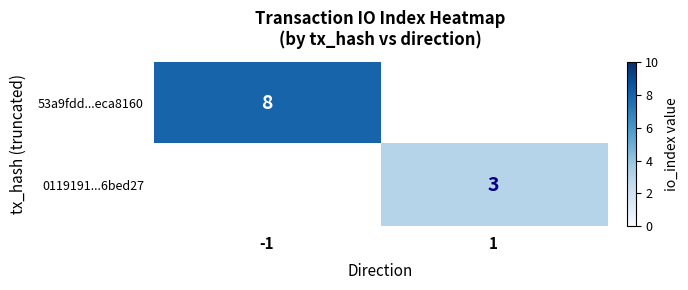

The 0119191...6bed27 series shows 3 at 1. True or false?

True